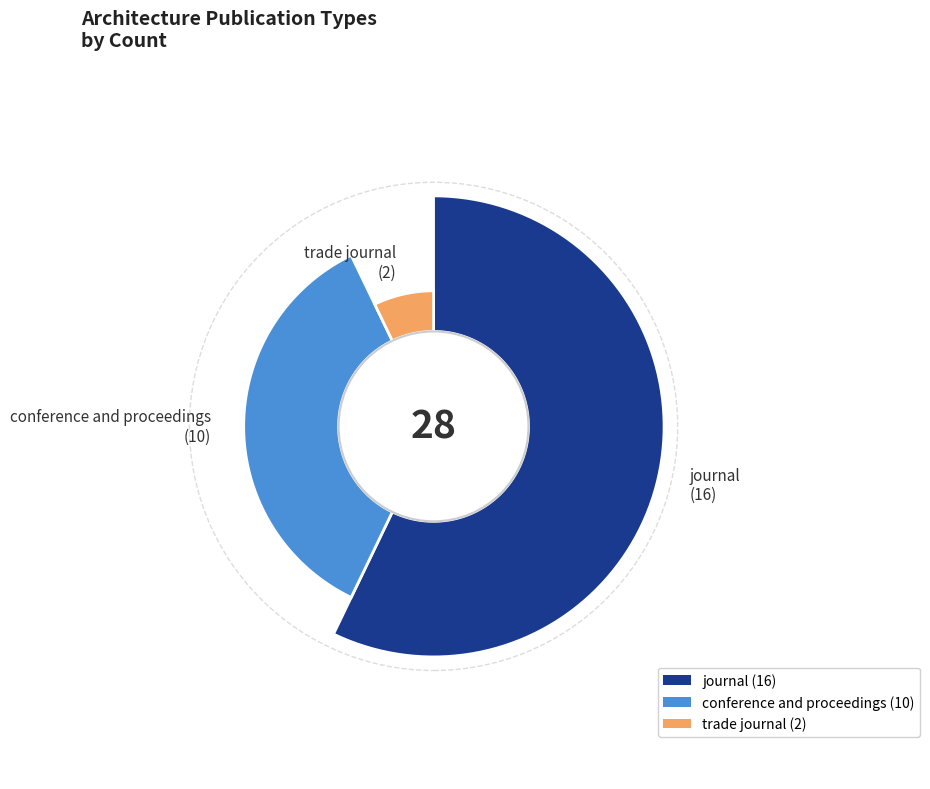

What is the change in value from journal to conference and proceedings?

-6